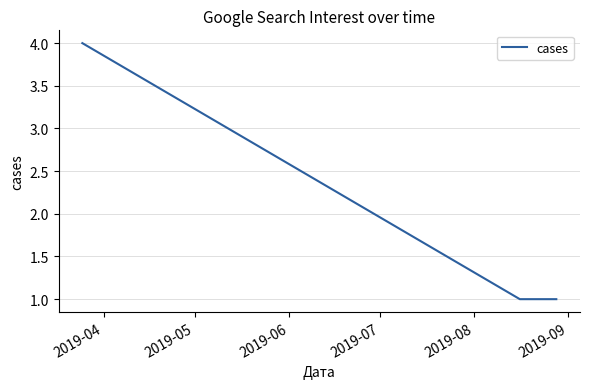

What is the difference between the maximum and second lowest values?

3